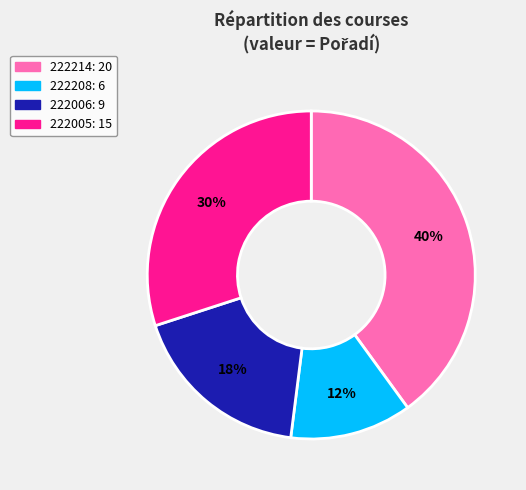

The 222208 slice represents 12% of the pie. True or false?

True